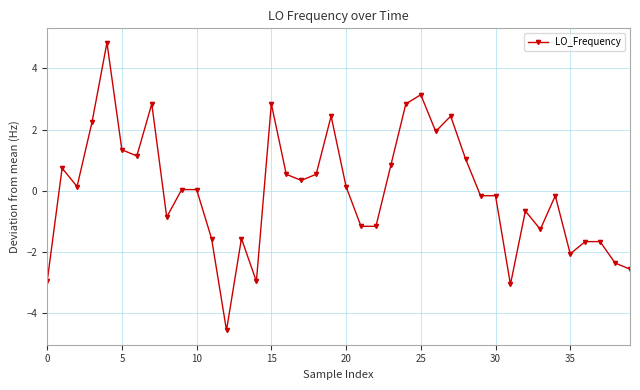

True or false: the data has more than 2 interior local peaks.

True